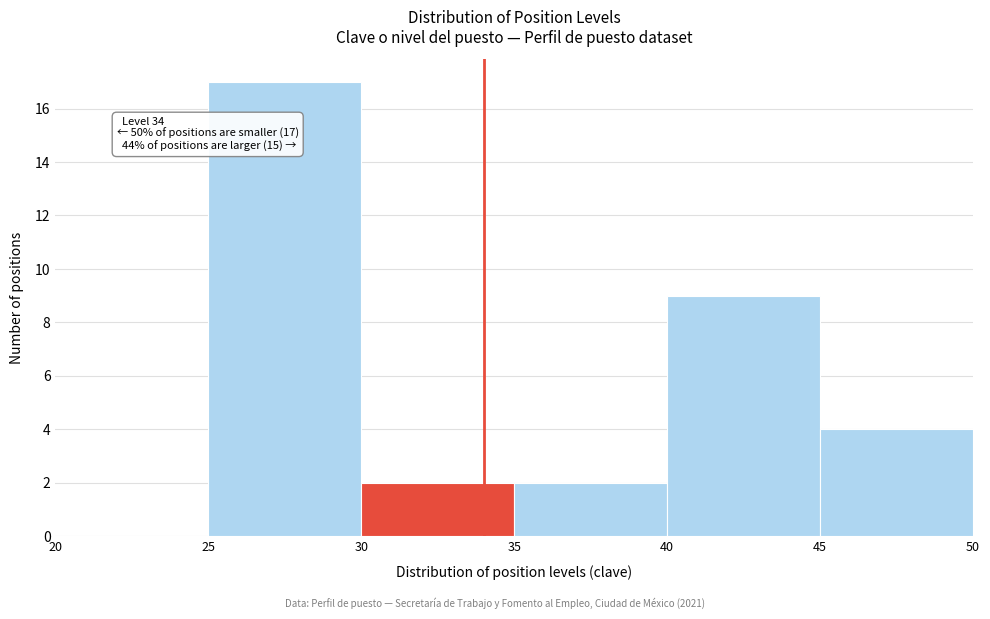

Which range on the x-axis has the tallest bar?

25 to 30